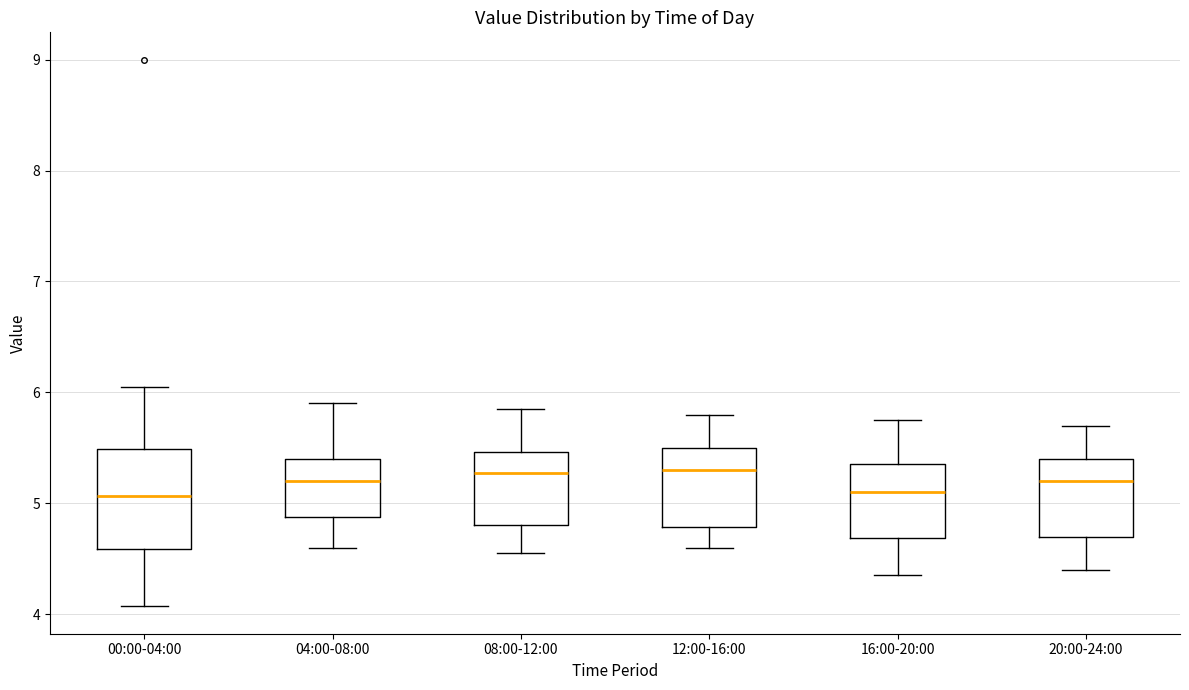

Which box is the tallest, from its lower edge to its upper edge?

00:00-04:00